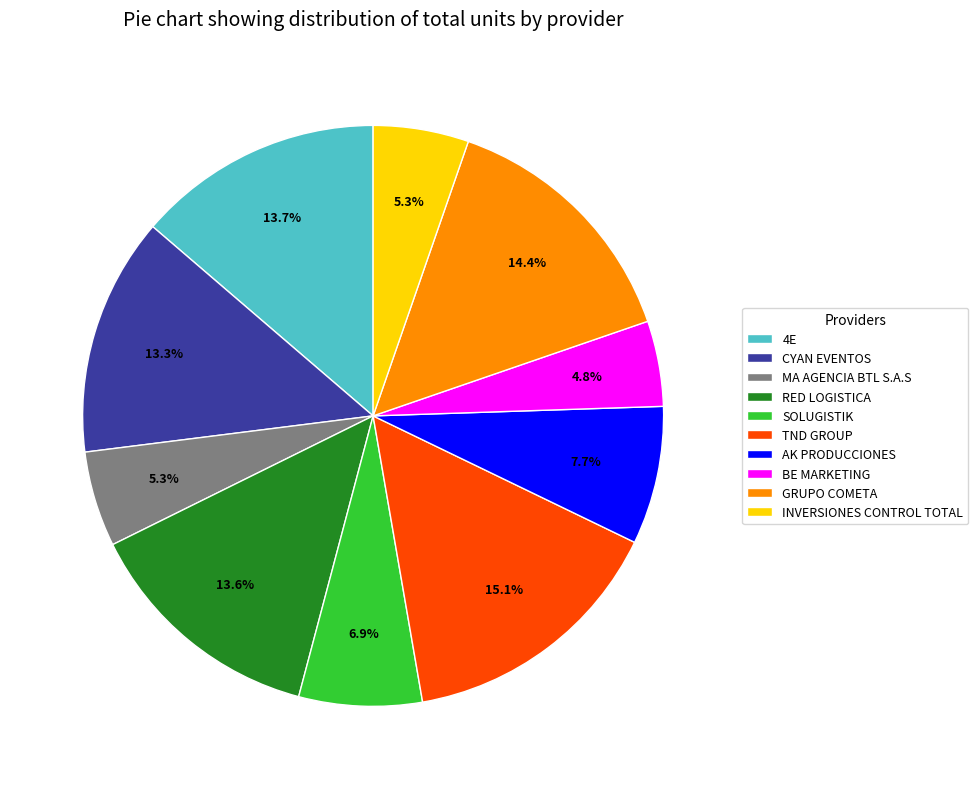

To the nearest percent, what is the average slice percentage?

10%